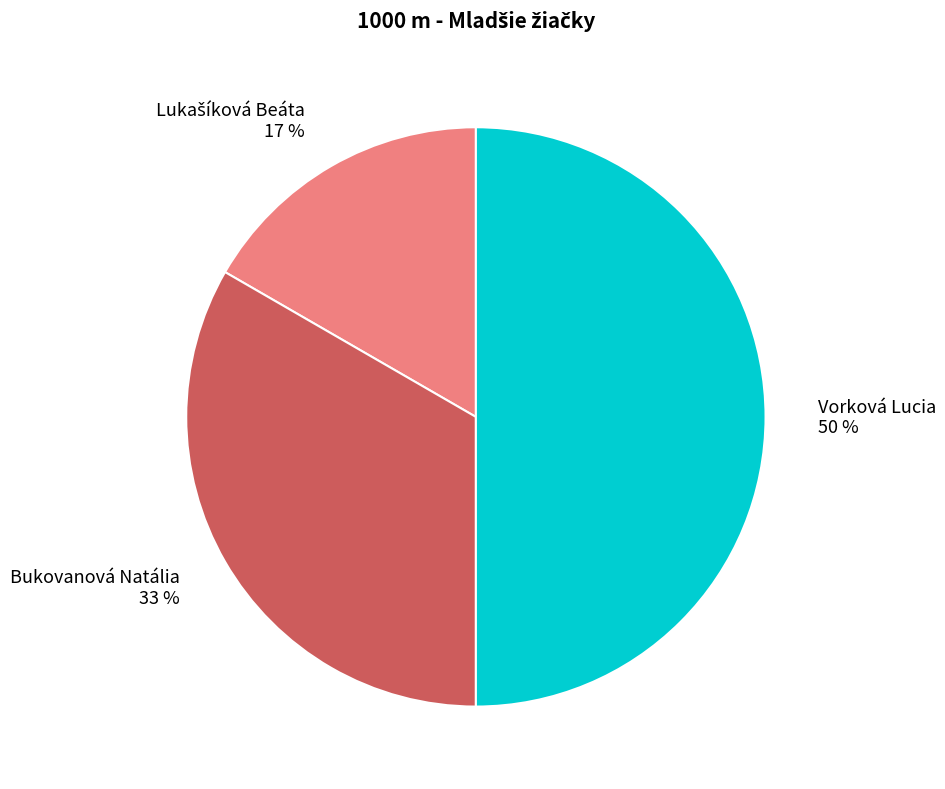

Do Vorková Lucia and Bukovanová Natália together represent more than half of the pie?

Yes